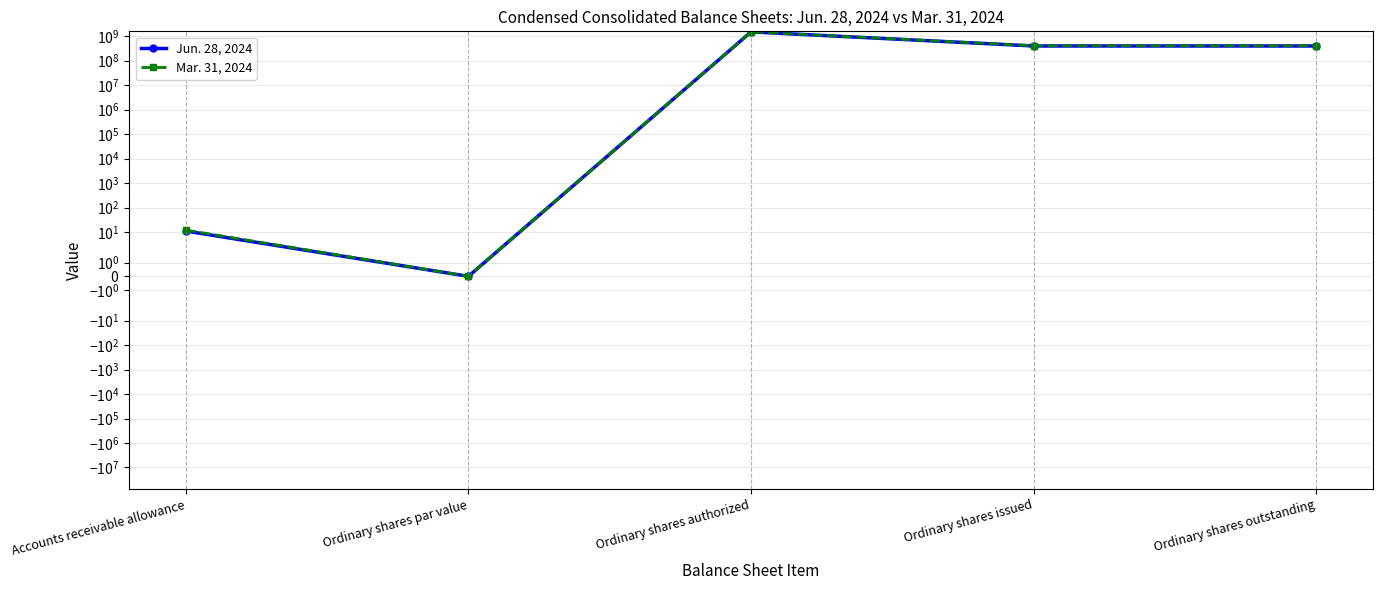

What is the label of the 3rd point from the right?

Ordinary shares authorized